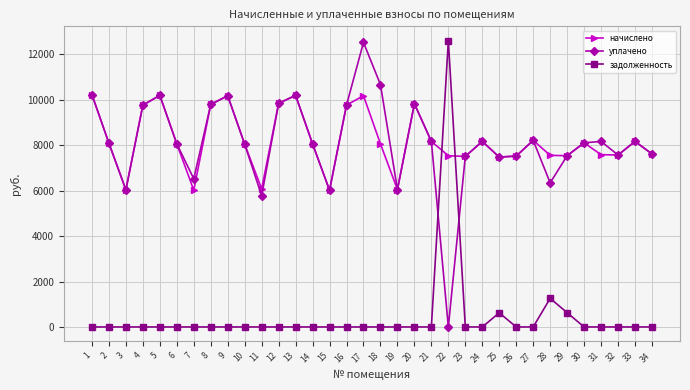

True or false: задолженность and начислено cross at least once.

True